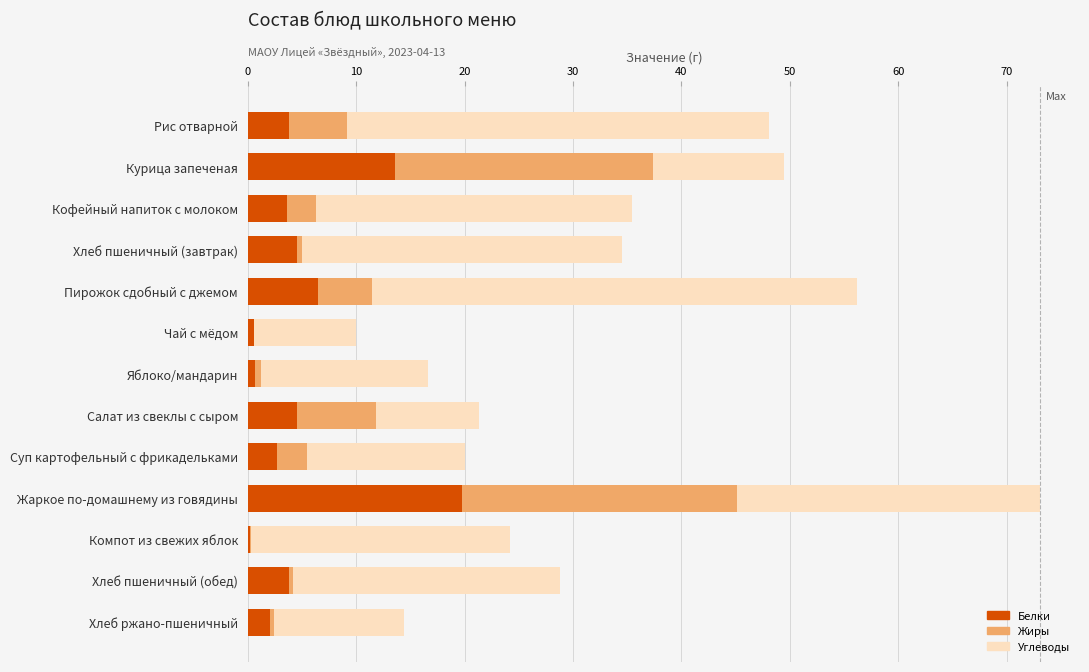

What are all the series names shown in the legend?

Белки, Жиры, Углеводы